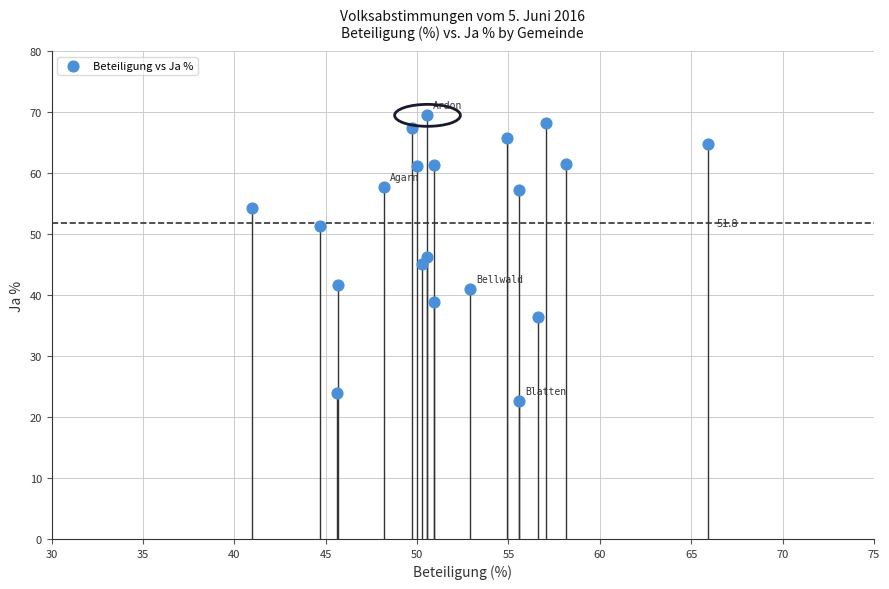

What is the range of X values (max minus min)?

25.0